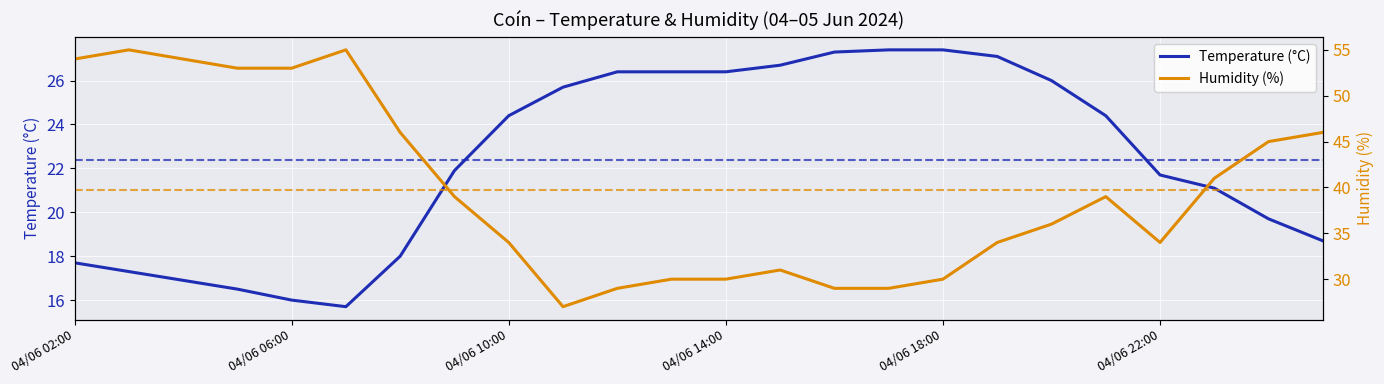

What is the sum of all Humidity (%) values?

953.0